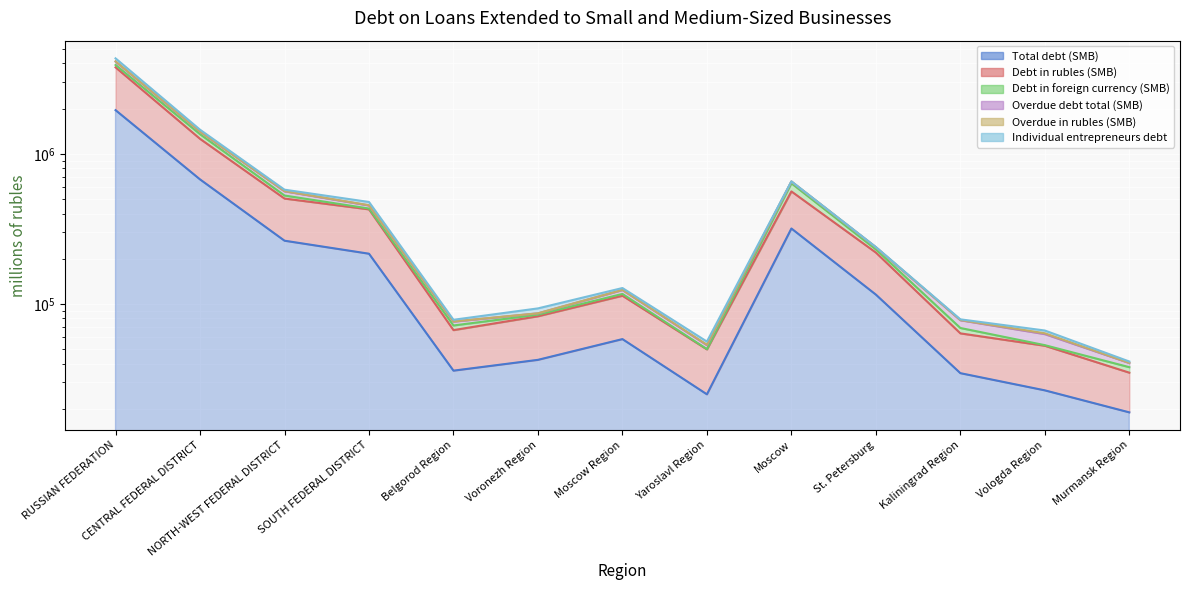

What is the label of the 12th point from the left?

Vologda Region